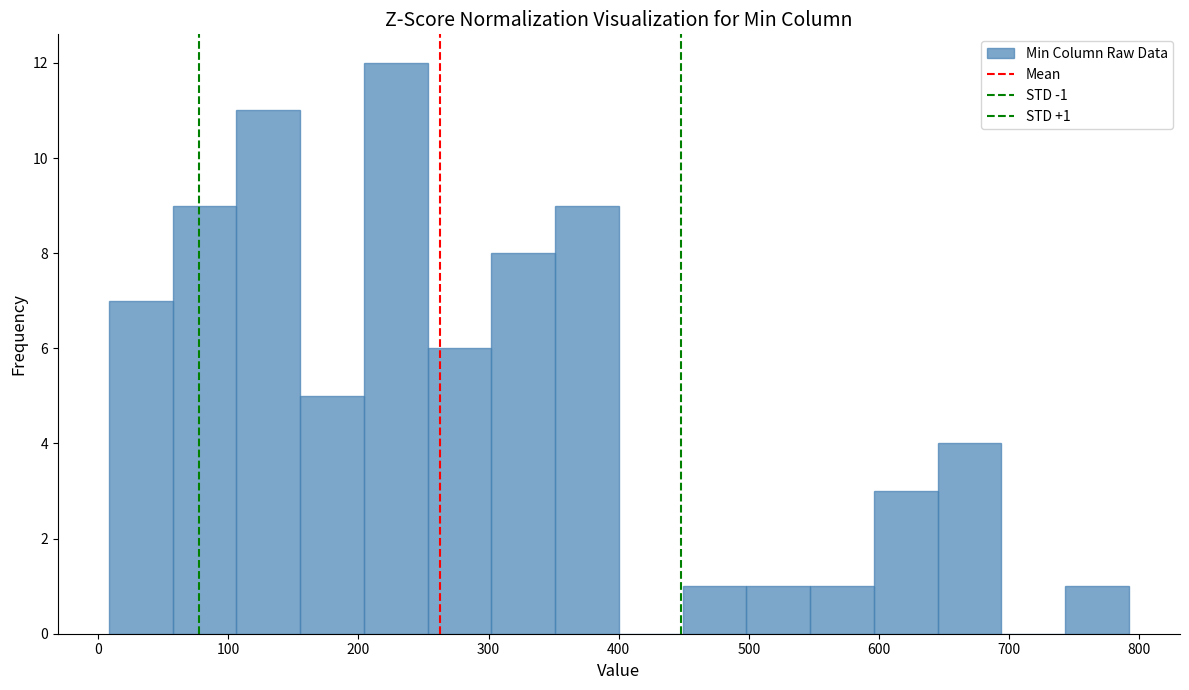

Which range on the x-axis has the tallest bar?

200 to 250